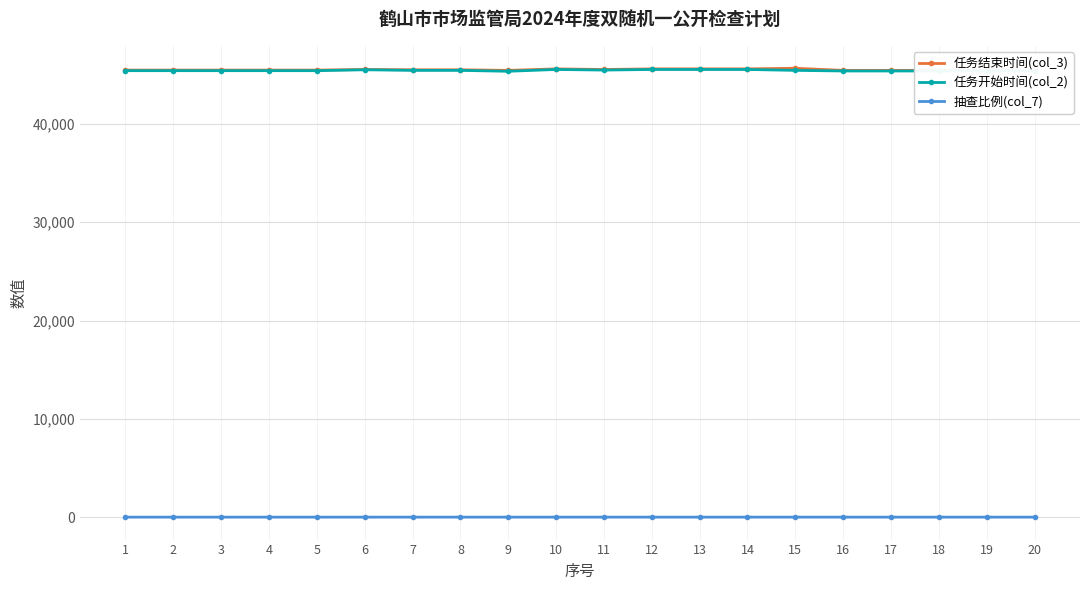

True or false: 抽查比例(col_7) and 任务开始时间(col_2) cross at least once.

False